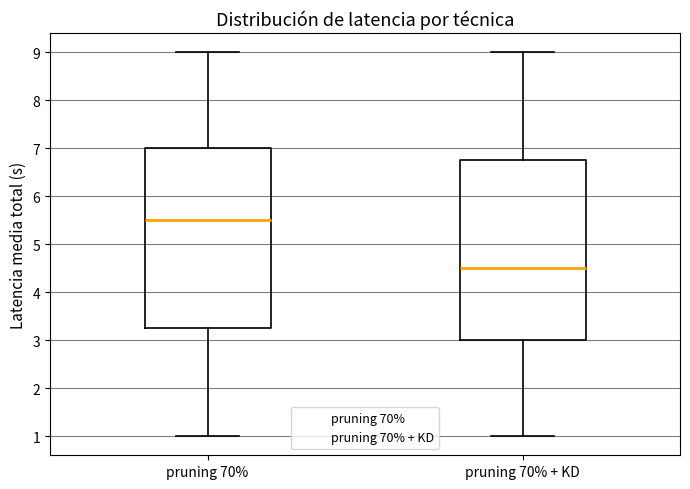

Reading left to right, transcribe this box plot: for each box, give where its median line is, the range the box spans, and where its two whiskers end, as read against the y-axis. The values are not printed on the chart, so give them approximately, as read against the axis.

pruning 70%: median 5.5, box 3.3 to 7.0, whiskers 1.0 to 9.0
pruning 70% + KD: median 4.5, box 3.0 to 6.8, whiskers 1.0 to 9.0